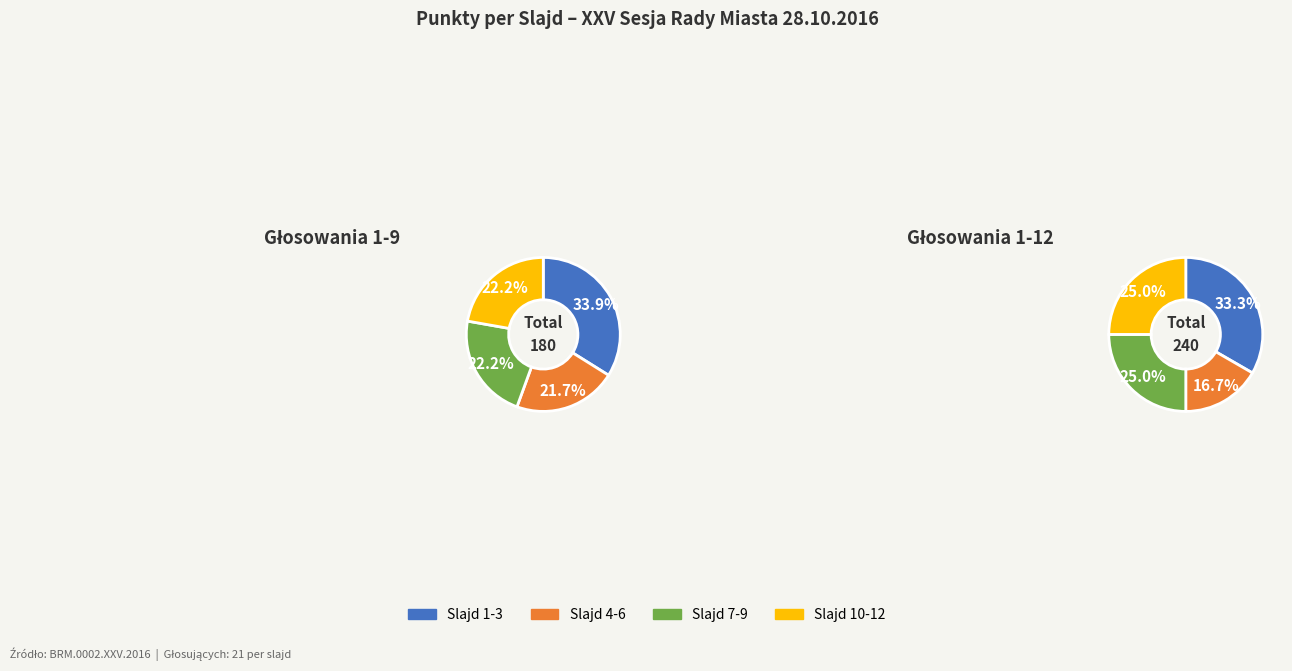

Which slice is the smallest?

4